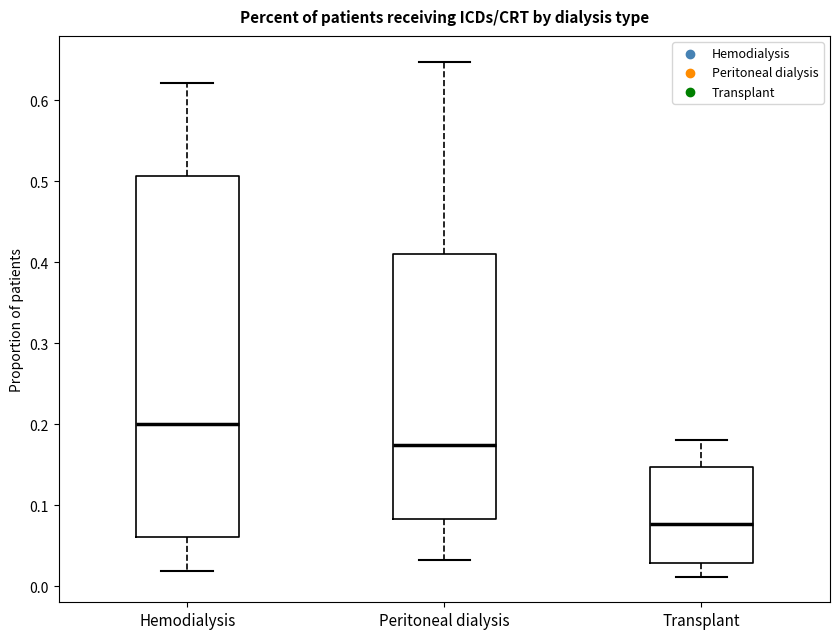

Reading left to right, transcribe this box plot: for each box, give where its median line is, the range the box spans, and where its two whiskers end, as read against the y-axis. The values are not printed on the chart, so give them approximately, as read against the axis.

Hemodialysis: median 0.20, box 0.06 to 0.51, whiskers 0.02 to 0.62
Peritoneal dialysis: median 0.17, box 0.08 to 0.41, whiskers 0.03 to 0.65
Transplant: median 0.08, box 0.03 to 0.15, whiskers 0.01 to 0.18